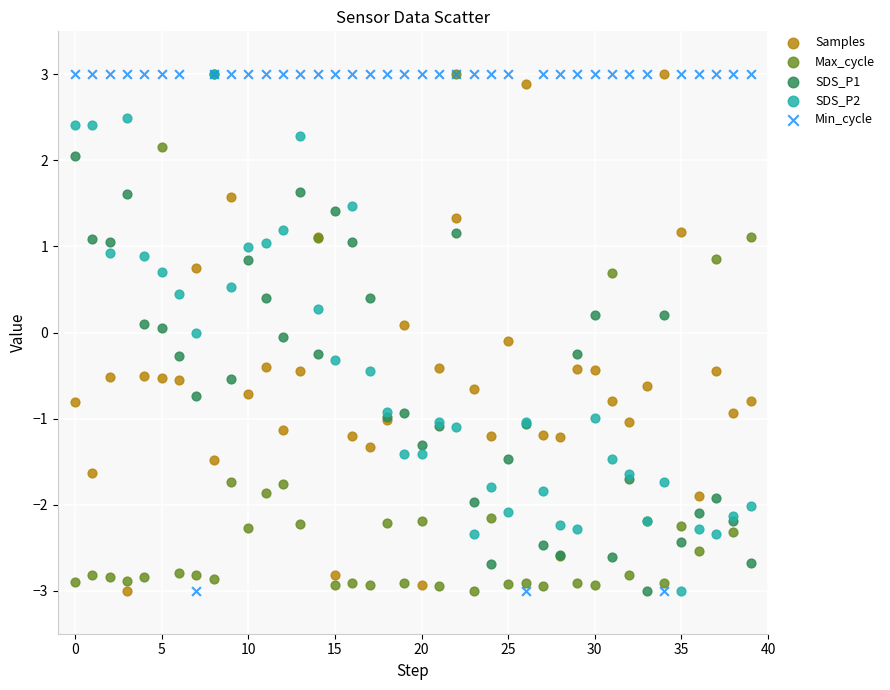

What are all the series names shown in the legend?

Samples, Max_cycle, SDS_P1, SDS_P2, Min_cycle